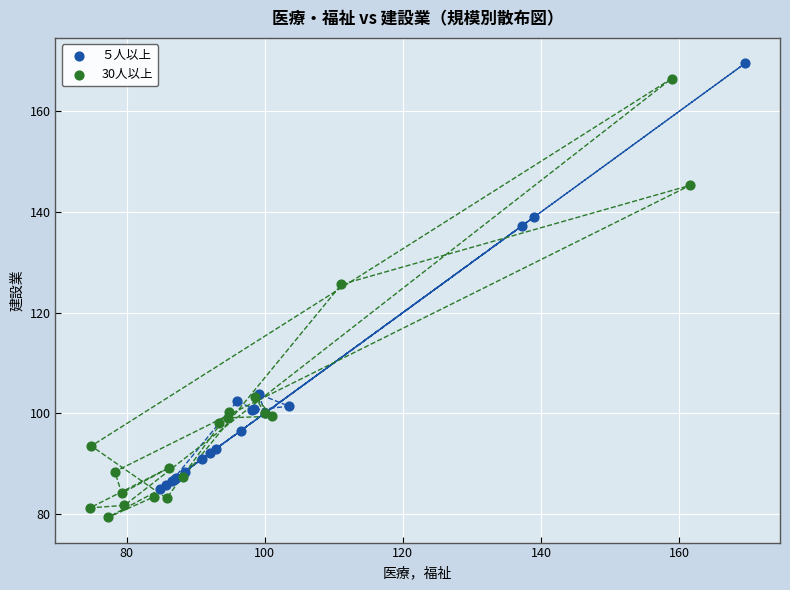

Which series reaches the maximum Y coordinate?

５人以上